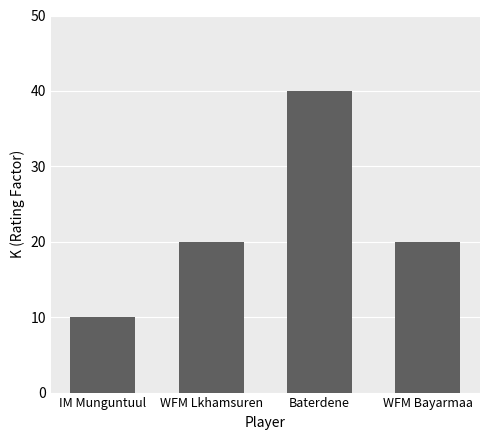

Which label corresponds to the smallest value in the chart?

IM Munguntuul